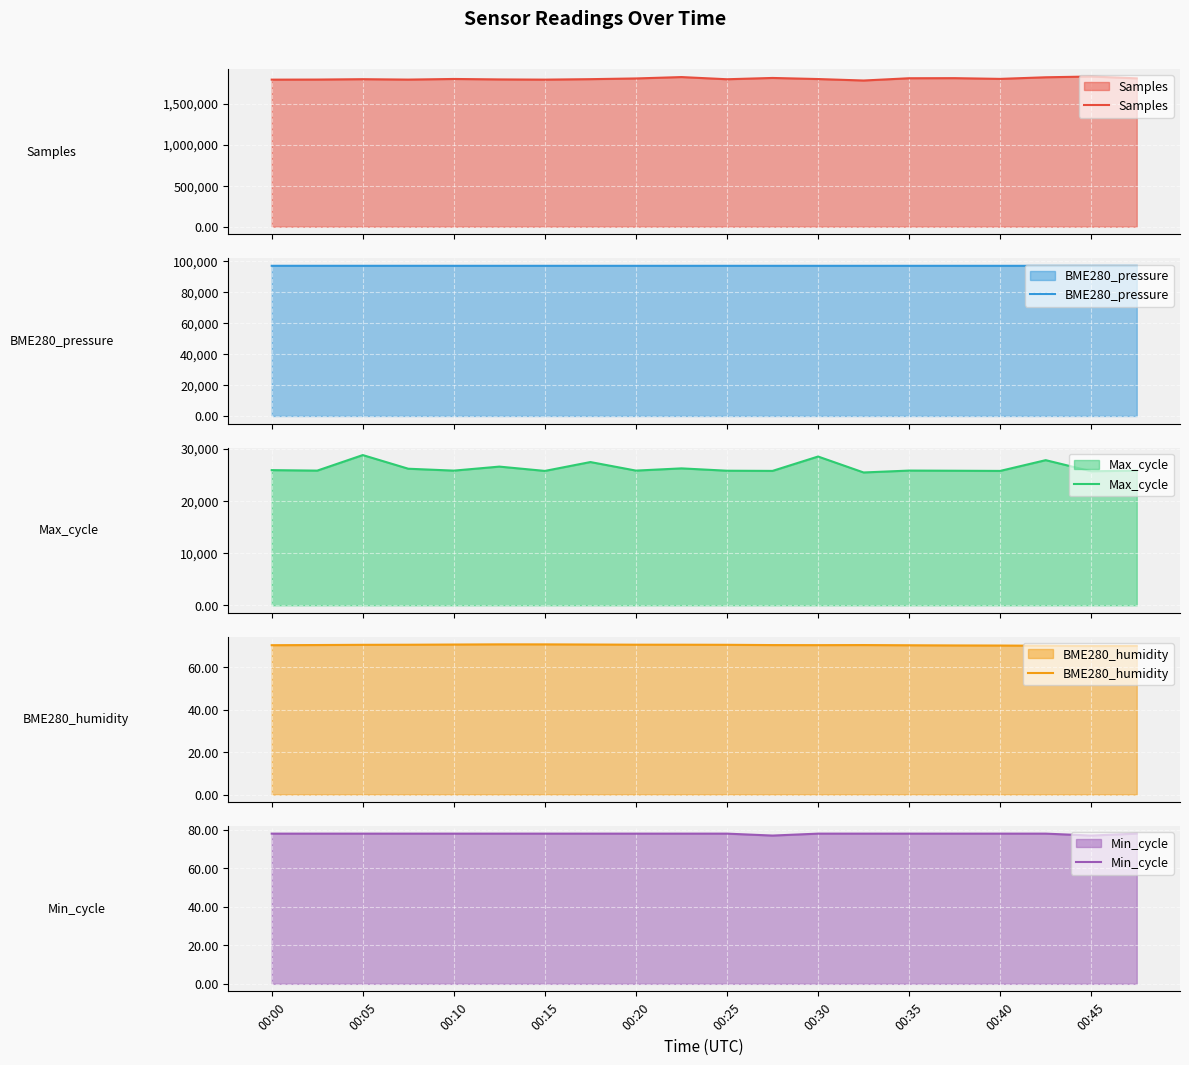

What is the minimum value for Min_cycle?

77